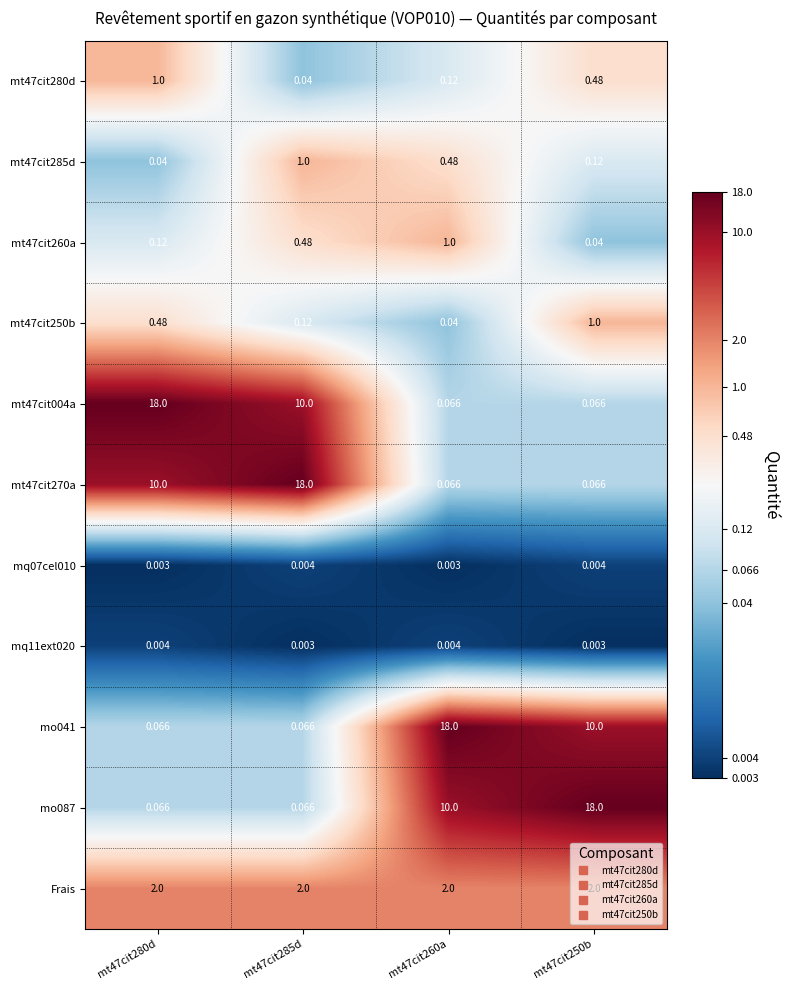

What is the total value across all series at mt47cit285d?

31.8